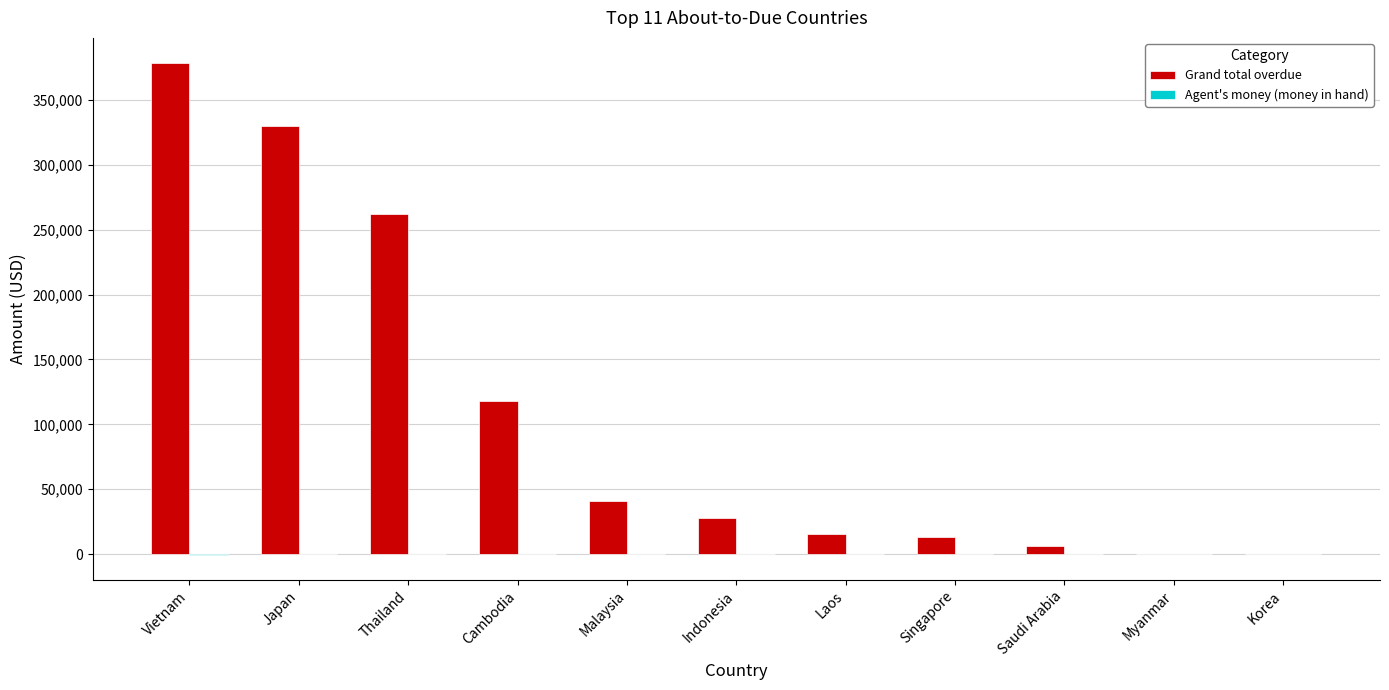

What value does the Grand total overdue series have at Cambodia?

118024.8